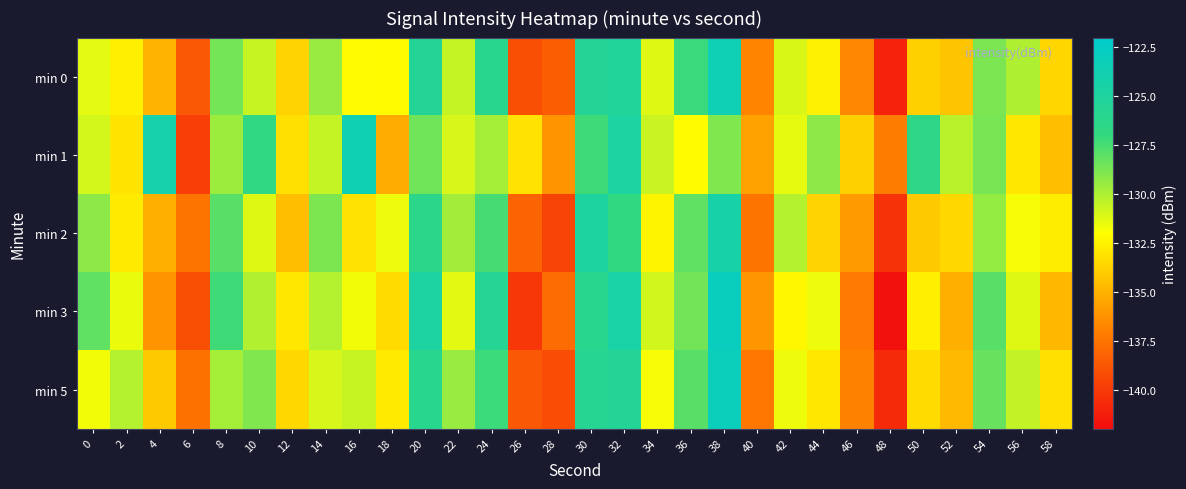

Between 16 and 22, which is larger?

22